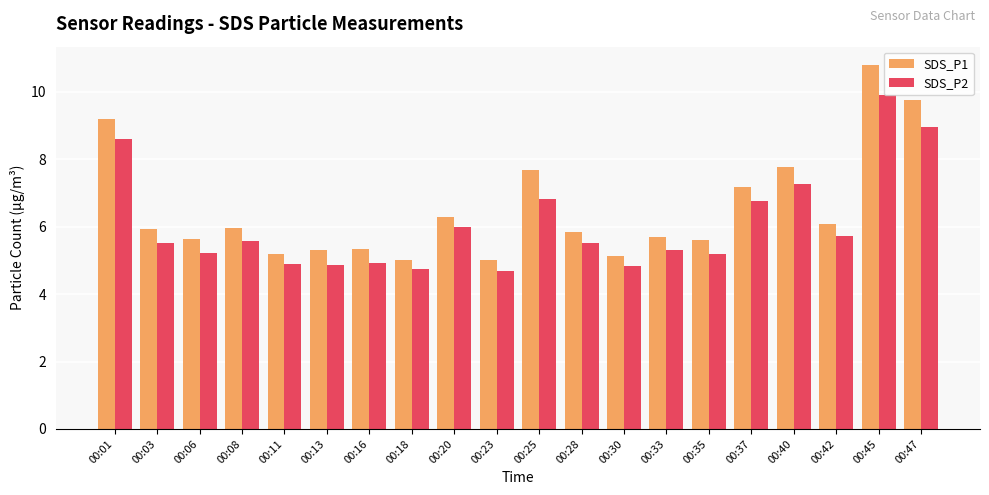

Where is SDS_P1 nearest to the value 7?

00:37